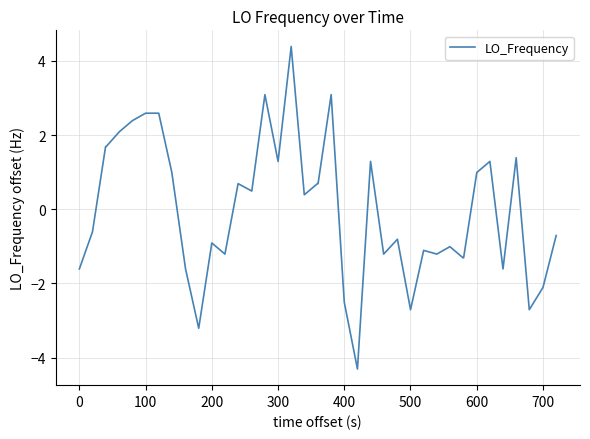

What is the smallest value displayed?

-4.3